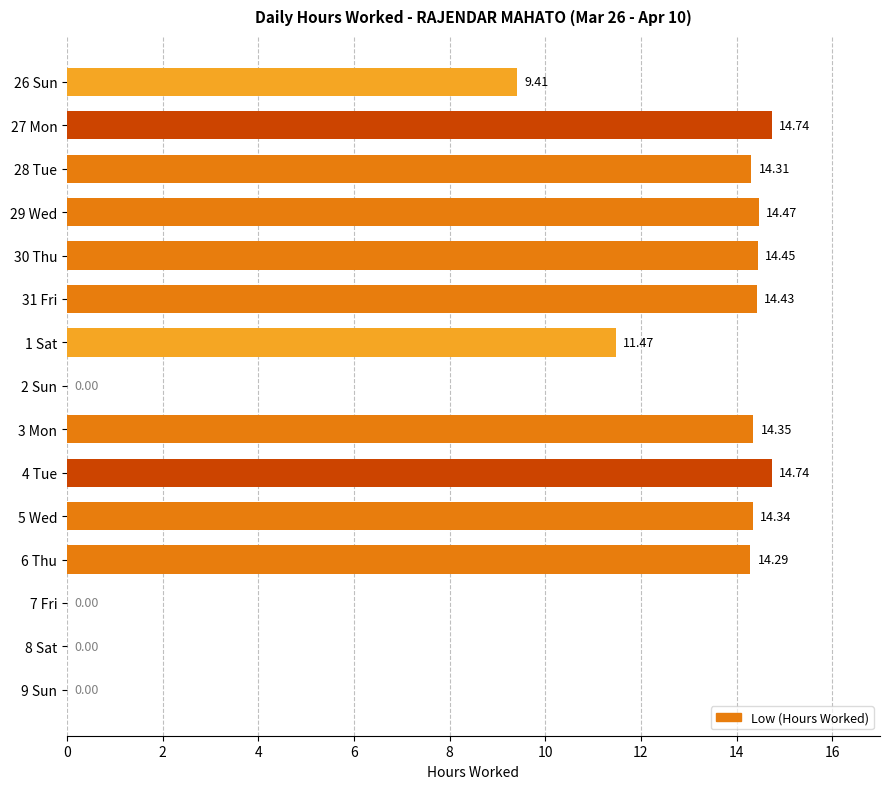

What is the sum of the values at 27 Mon and 7 Fri?

14.7